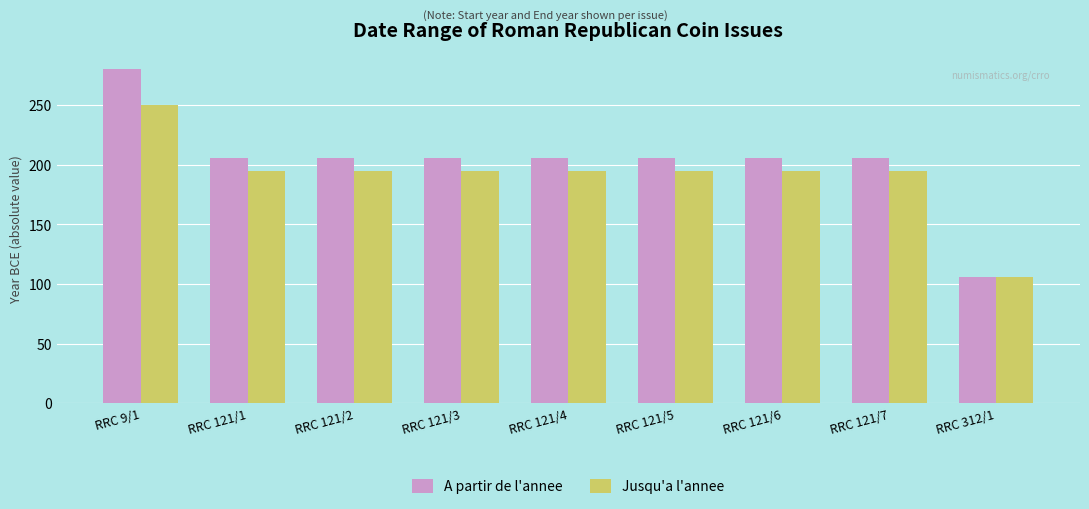

Which series has the largest range (max minus min)?

A partir de l'annee